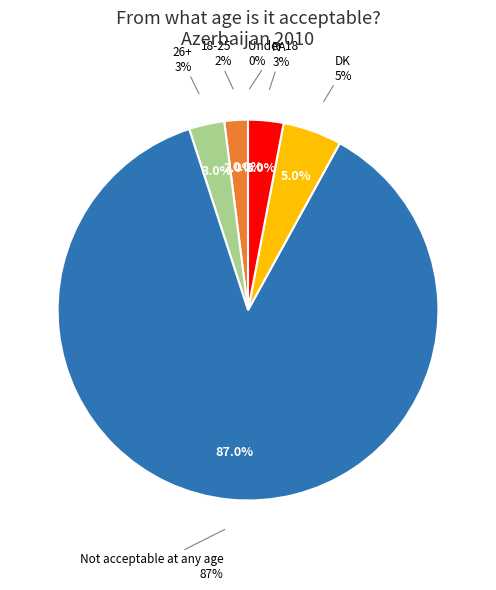

Rank the categories by value from highest to lowest.

Not acceptable at any age, DK, 26+, RA, 18-25, Under 18